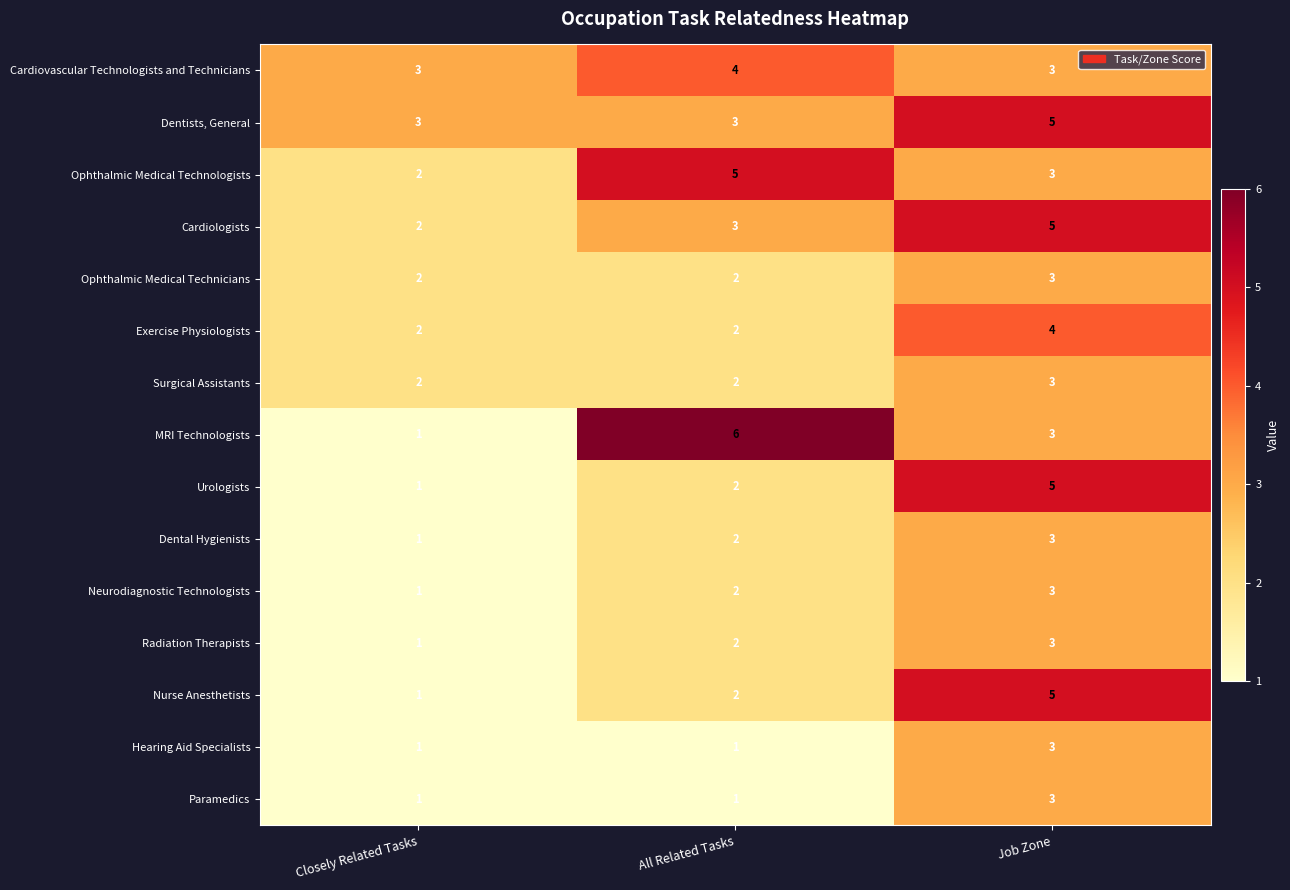

Which series has the widest spread of values?

MRI Technologists